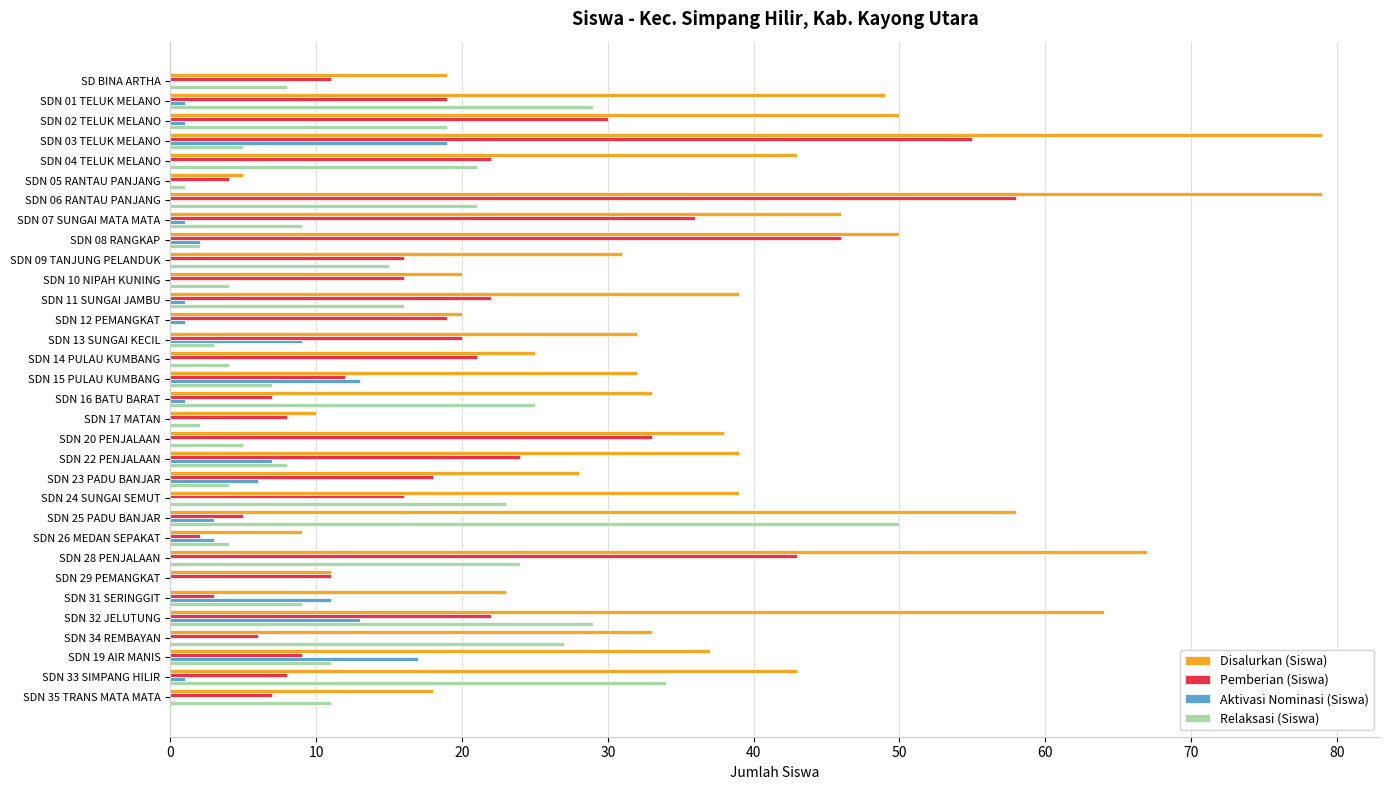

Which series has the largest total across all categories?

Disalurkan (Siswa)